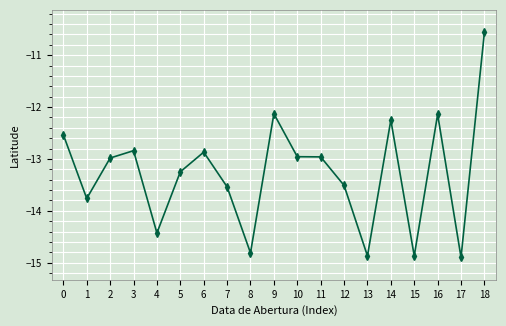

At which category does the data reach its first local peak?

3